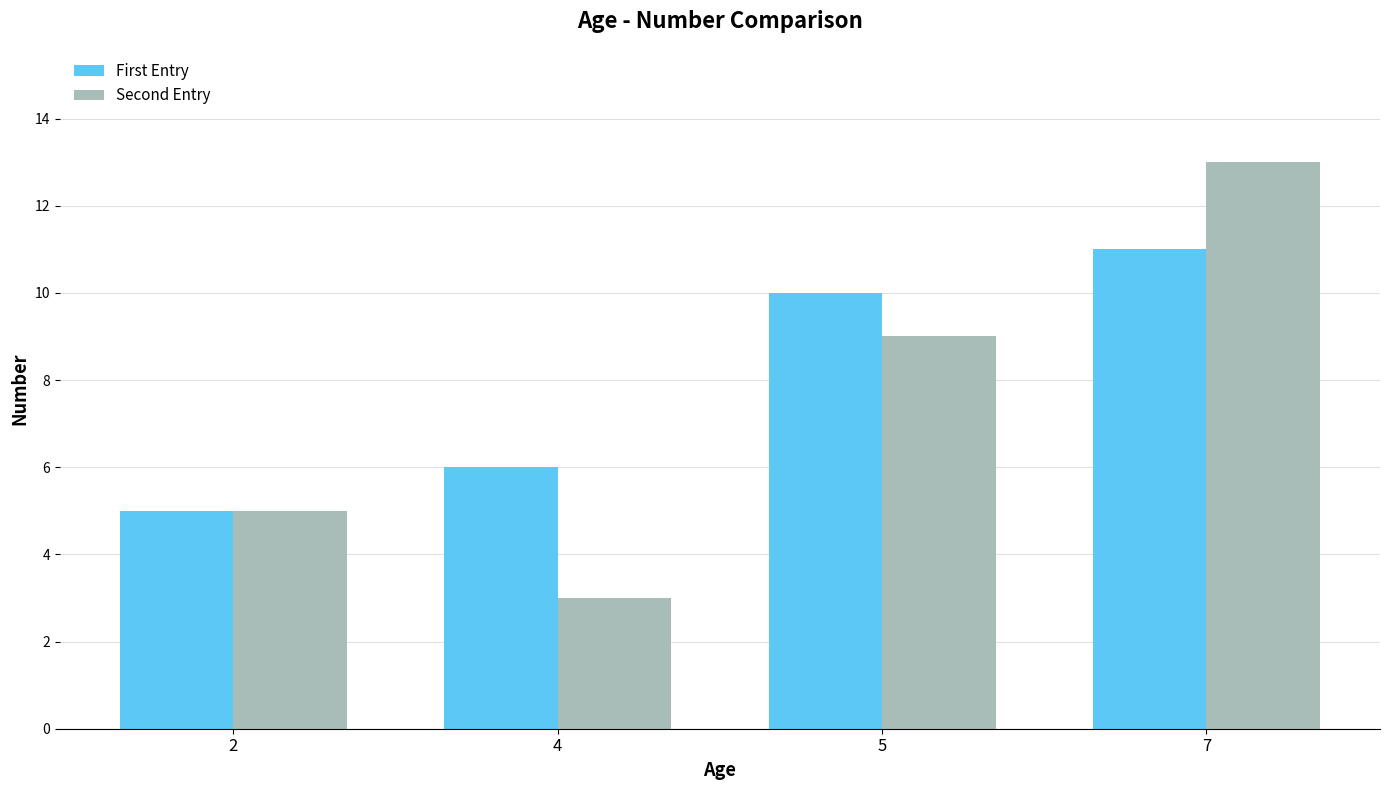

Which category has the lowest value in the First Entry series?

2